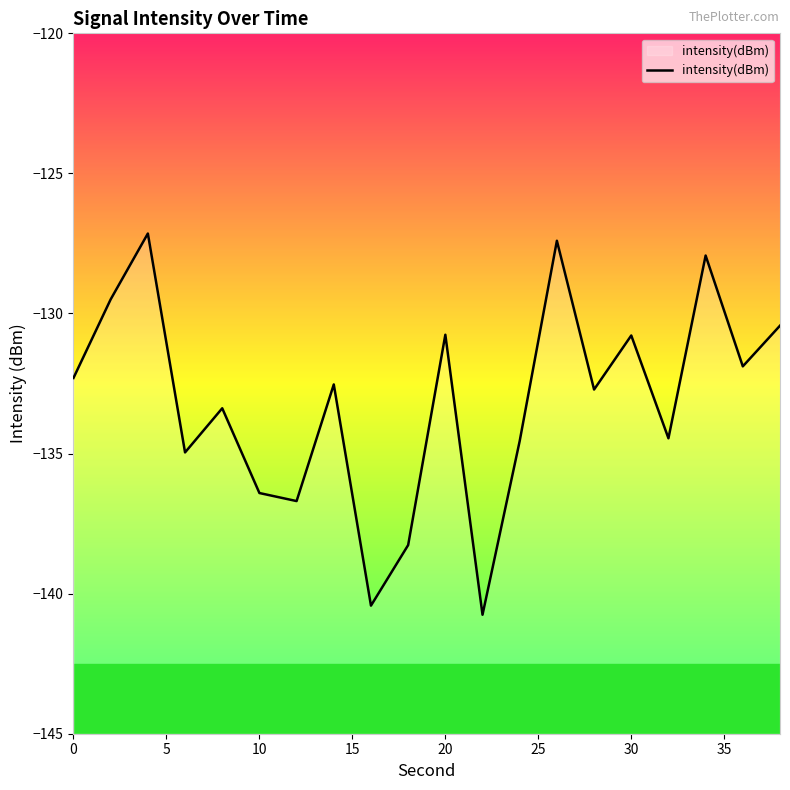

Is it true that intensity(dBm) equals -188.5 at 10?

False